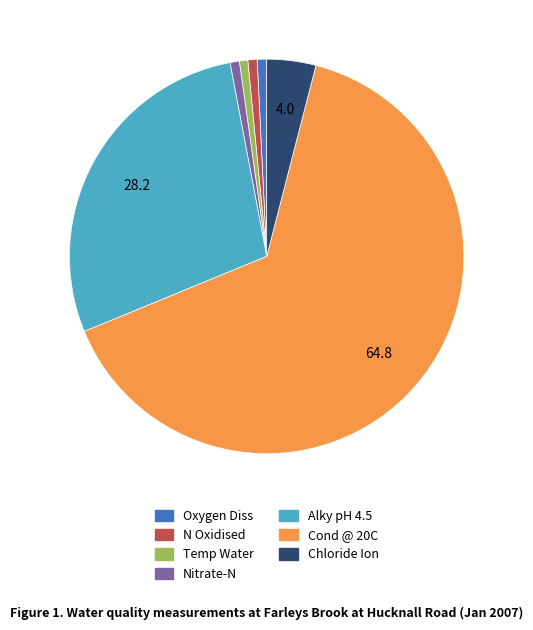

Approximately how many times larger is the value at Cond @ 20C compared to Chloride Ion?

16.1